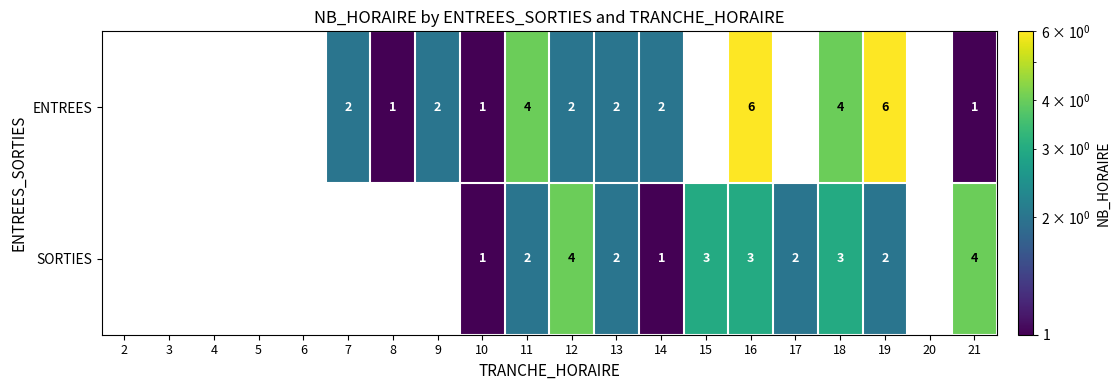

What is the total value across all series at 18?

7